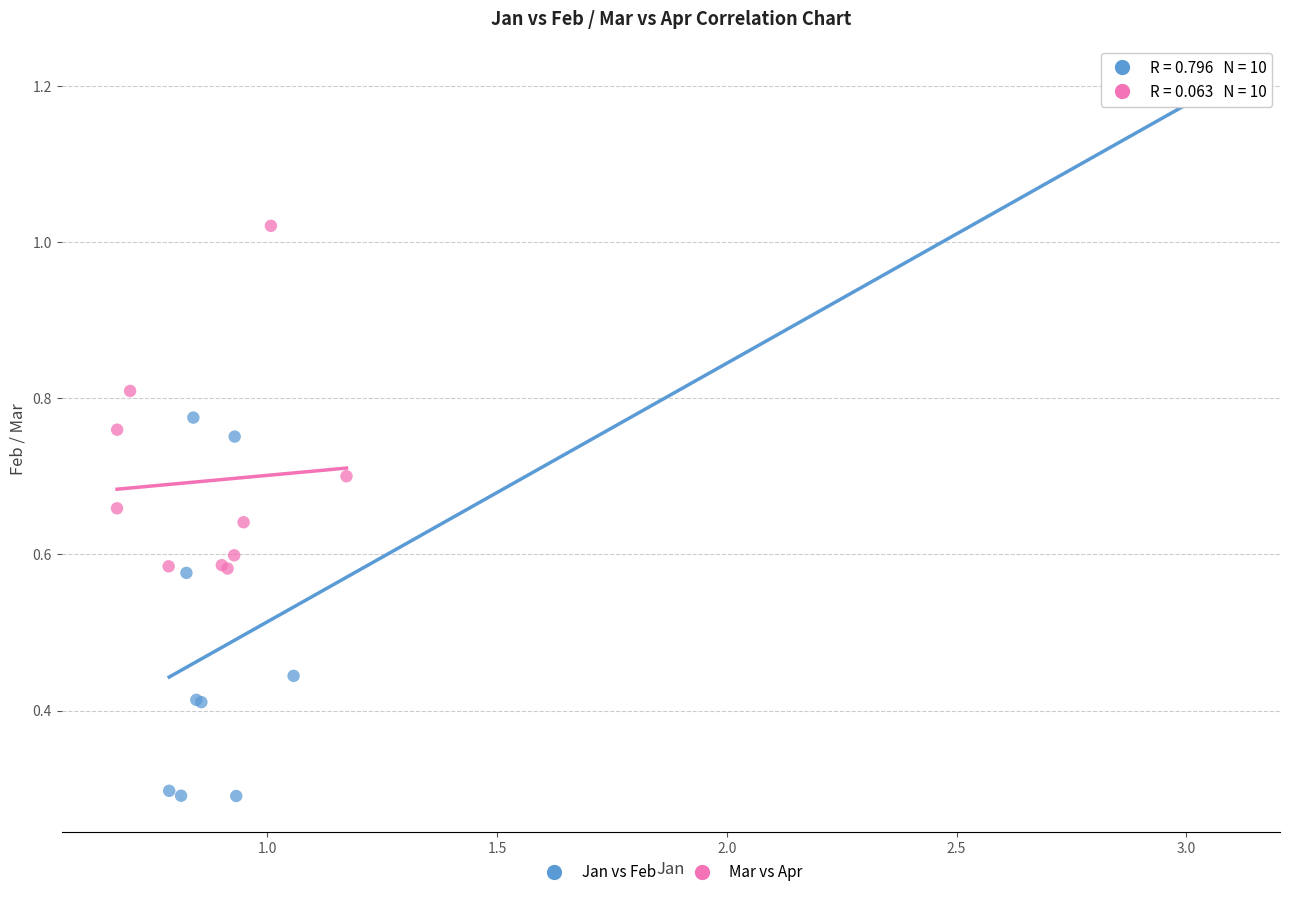

Which series has the largest Y range (max minus min)?

Jan vs Feb